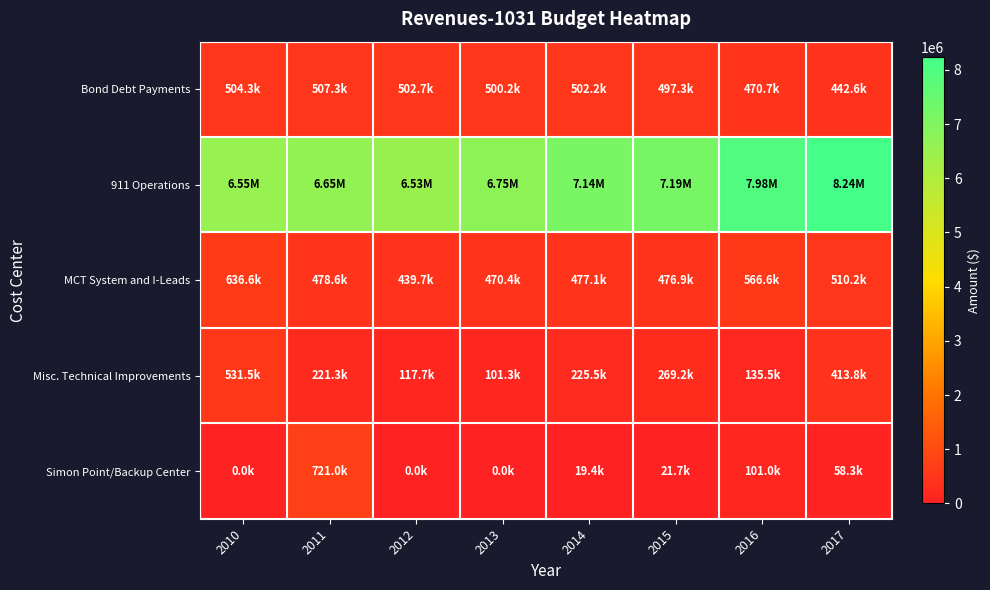

At how many categories does at least one series exceed 1084925?

8